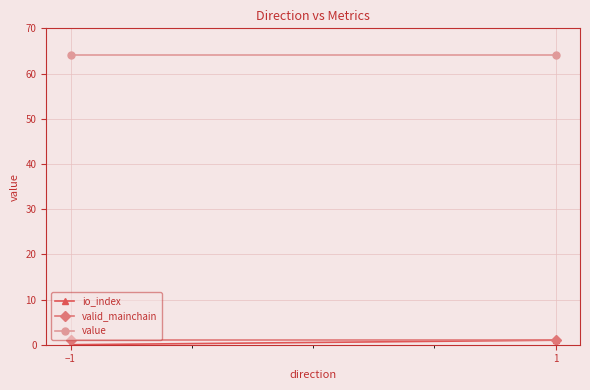

Where is value nearest to the value 64?

−1